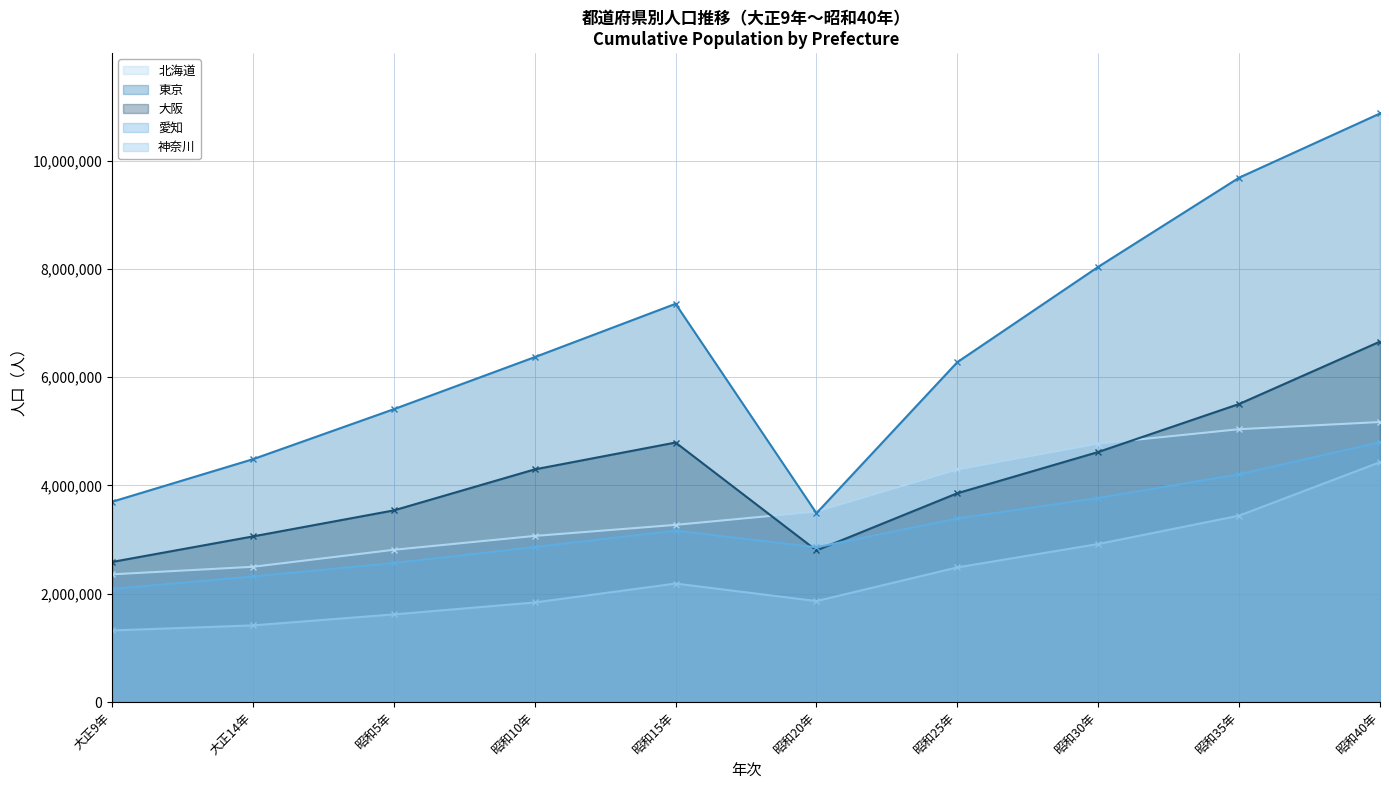

Rank the series at 昭和10年 from highest to lowest value.

東京, 大阪, 北海道, 愛知, 神奈川